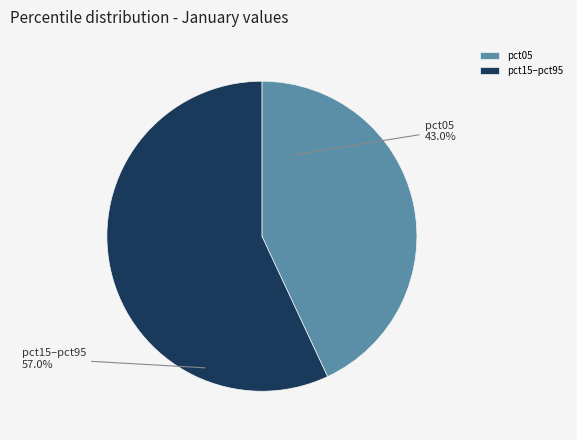

Which has a higher value, pct05 or pct15–pct95?

pct15–pct95